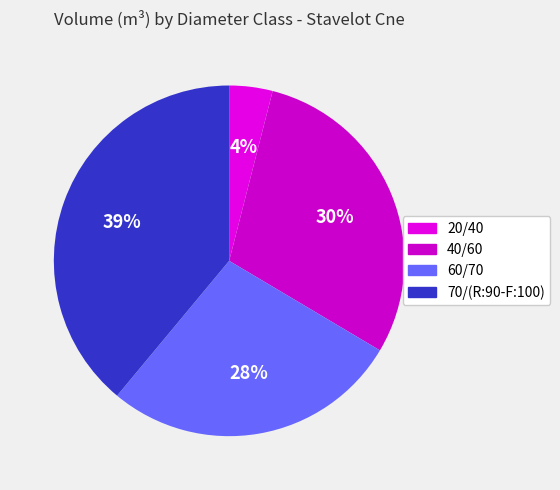

Rank the categories by value from highest to lowest.

70/(R:90-F:100), 40/60, 60/70, 20/40